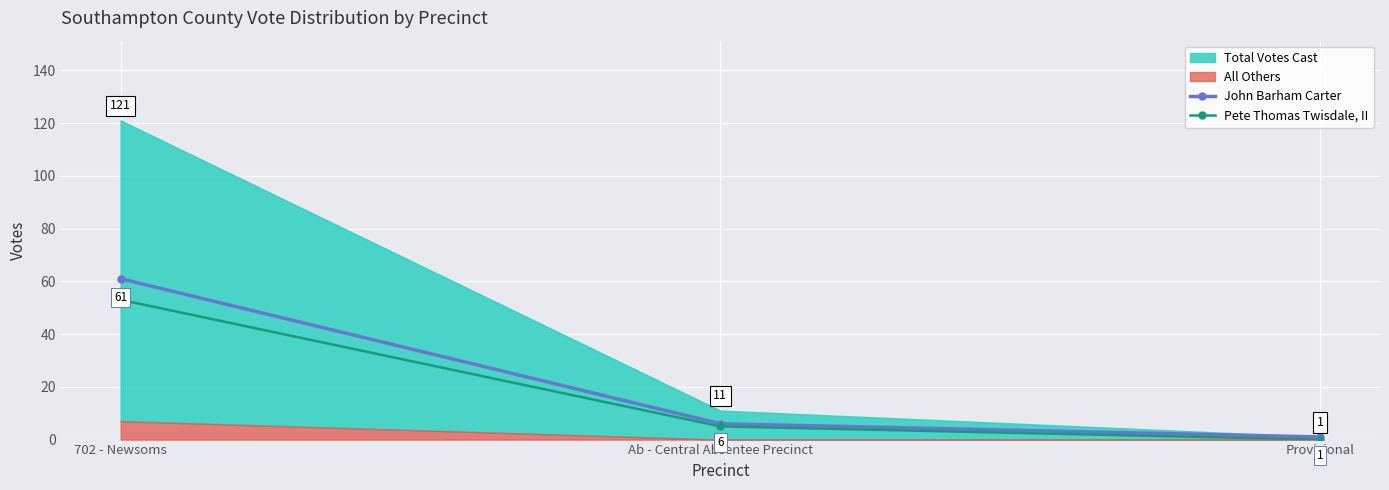

What is the total value across all series at 702 - Newsoms?

114